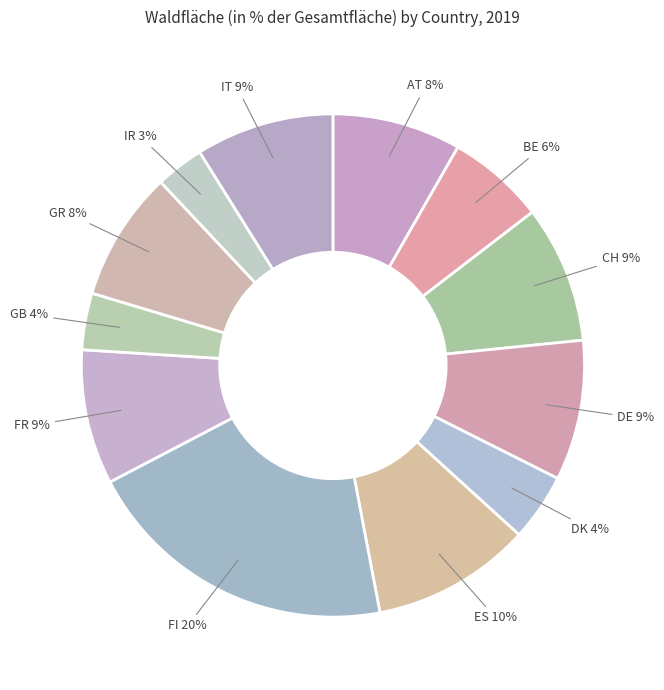

What percentage is the GR slice, to the nearest percent?

8%